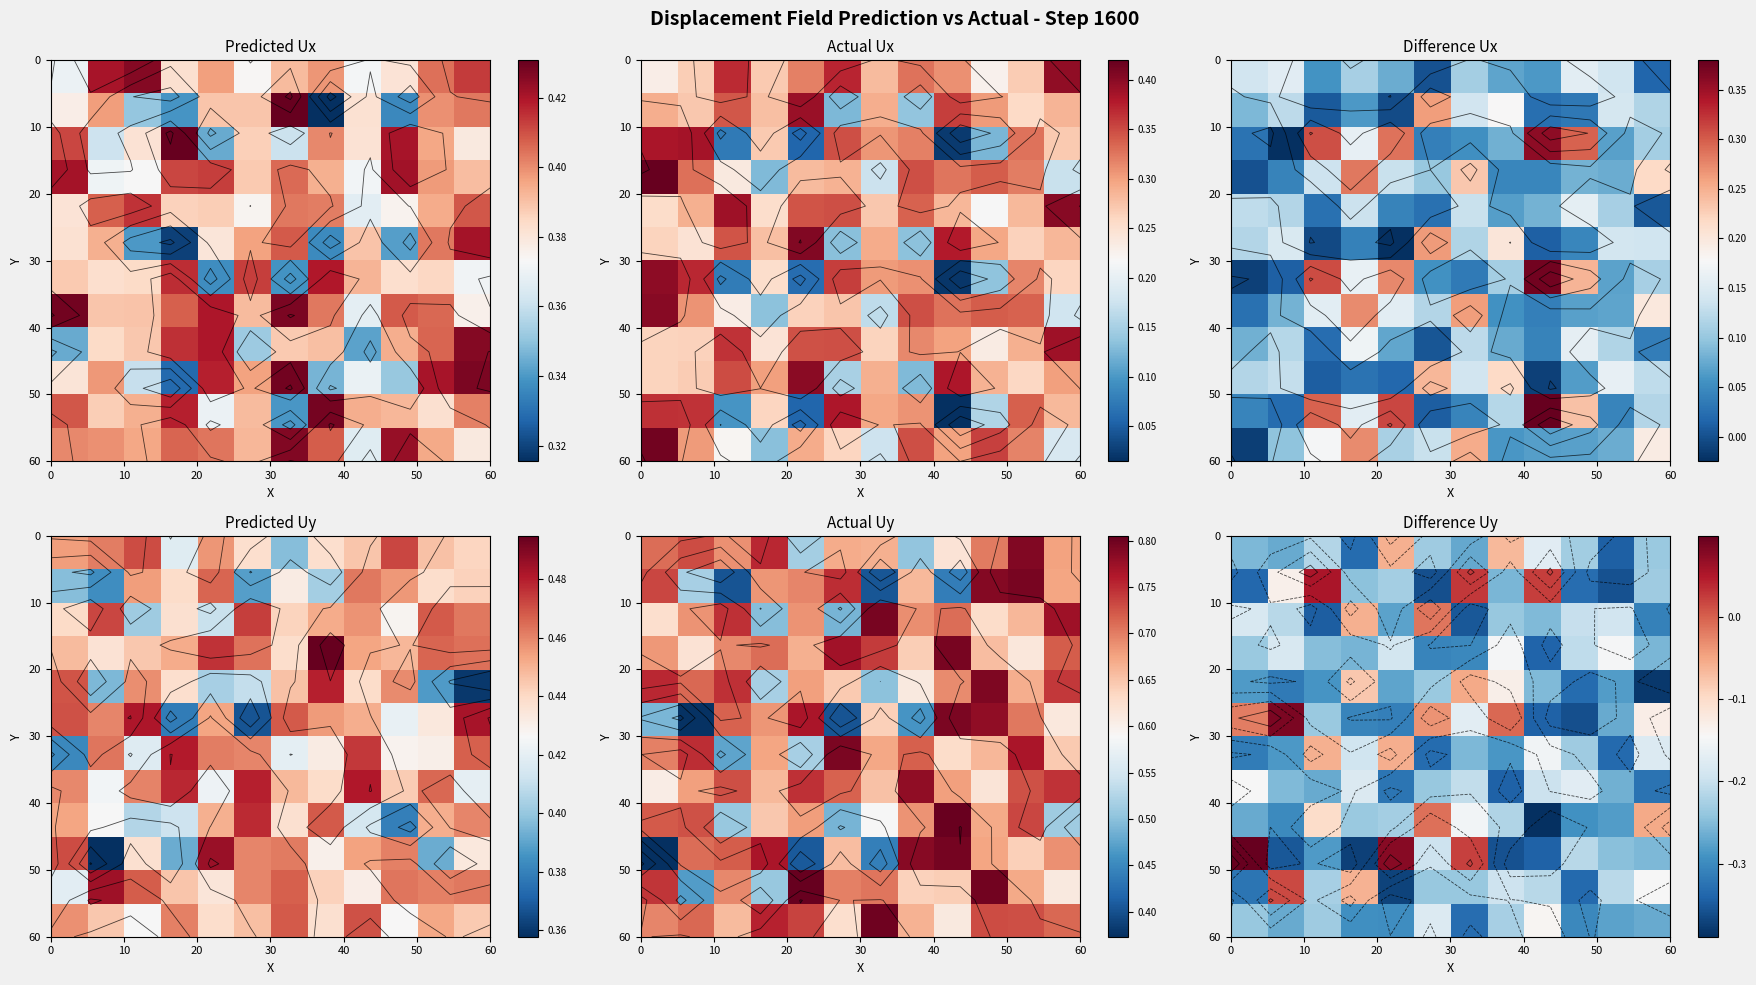

What is the smallest value displayed?

-0.4